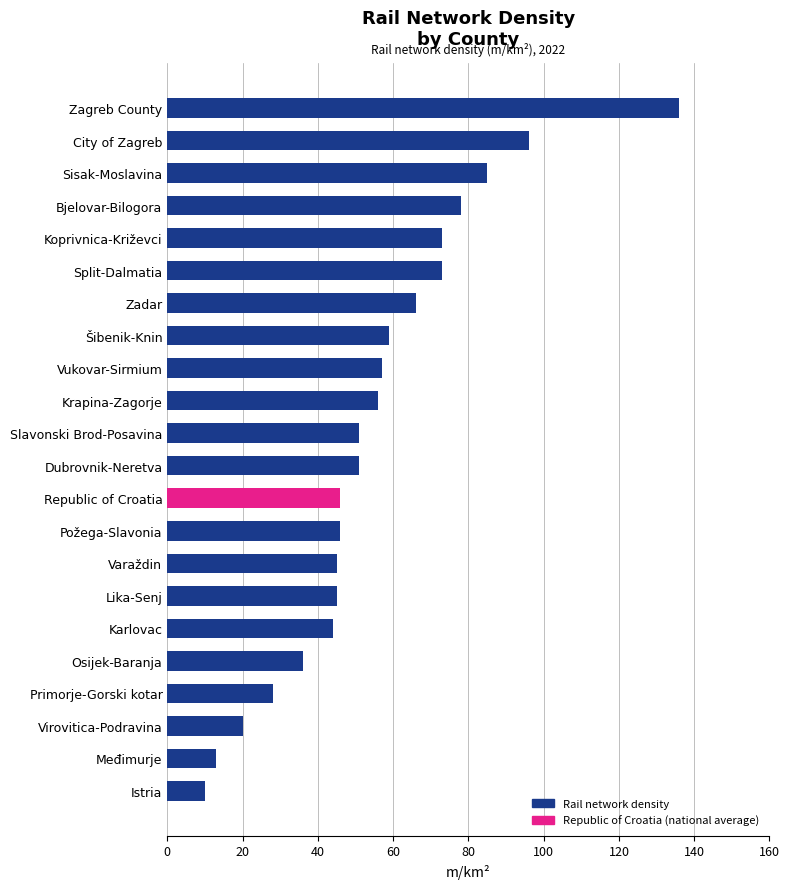

Between Zagreb County and Vukovar-Sirmium, which is larger?

Zagreb County